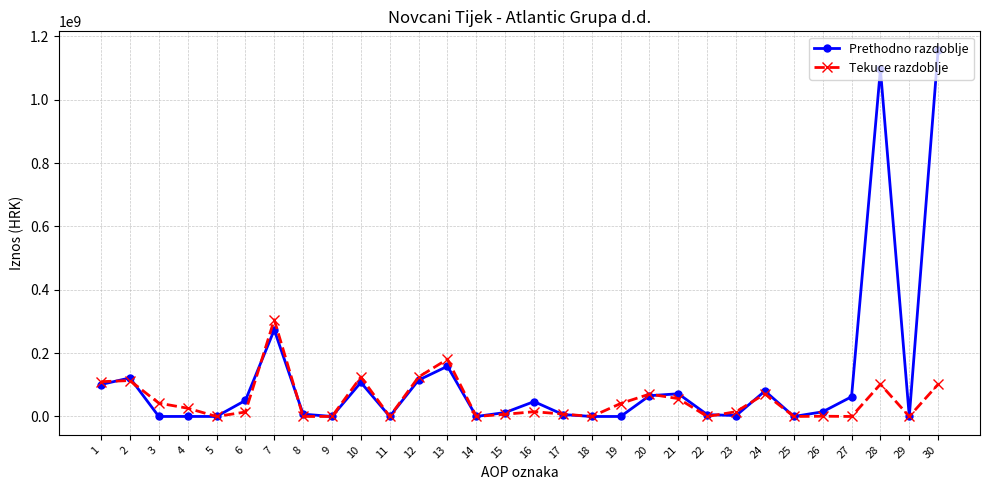

Is the value of Tekuce razdoblje at 30 greater than the value of Prethodno razdoblje at 26?

Yes